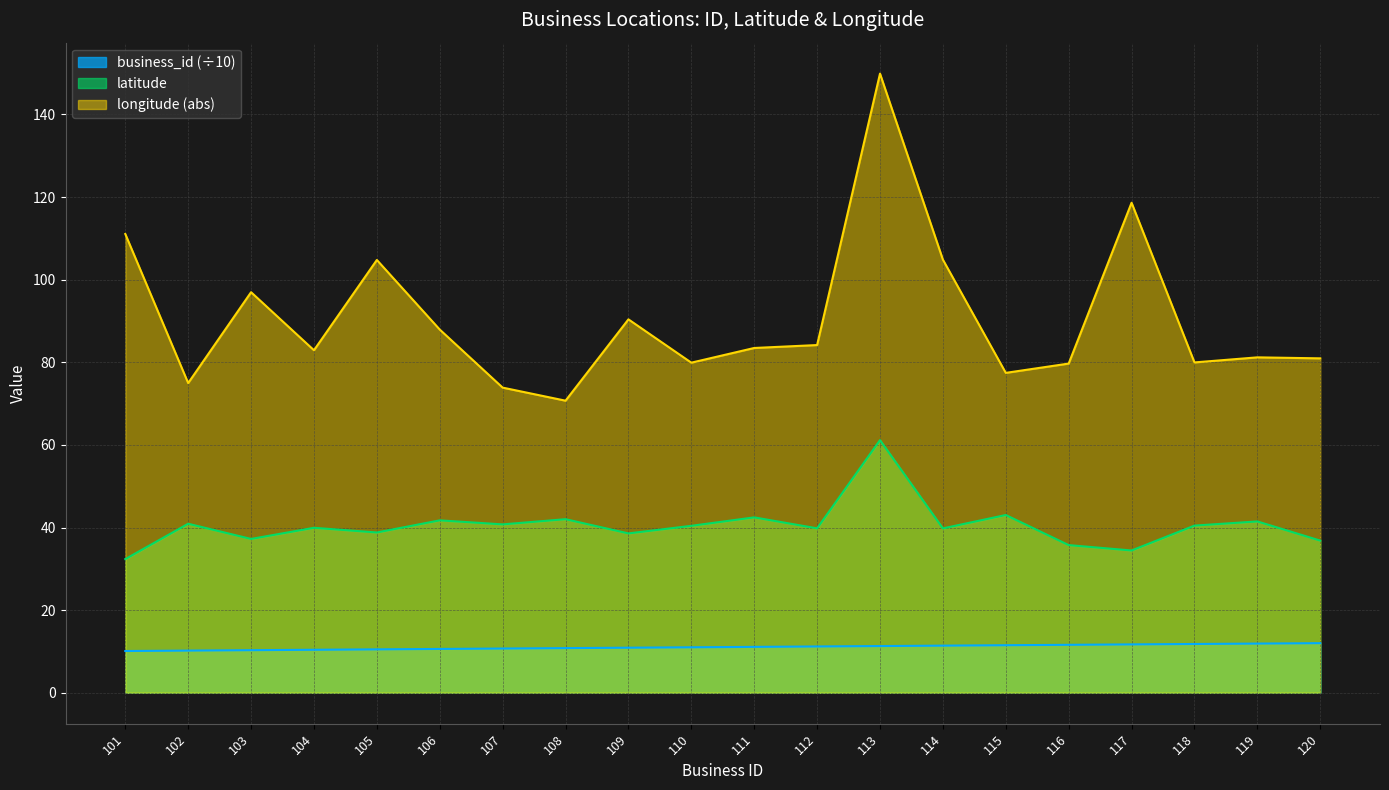

The latitude series shows 21.2 at 111. True or false?

False